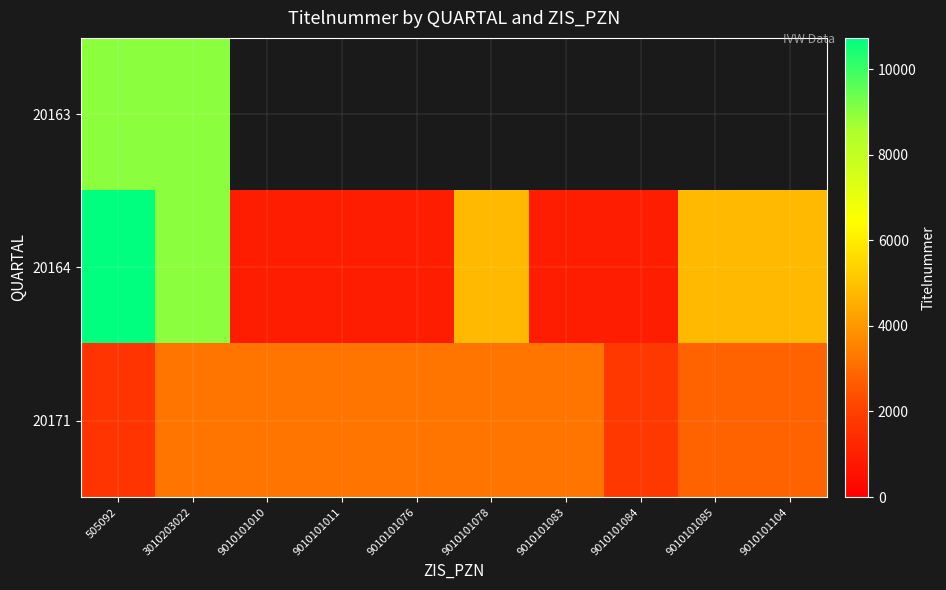

What is the difference between the maximum and minimum values in the 20164 series?

9777.0